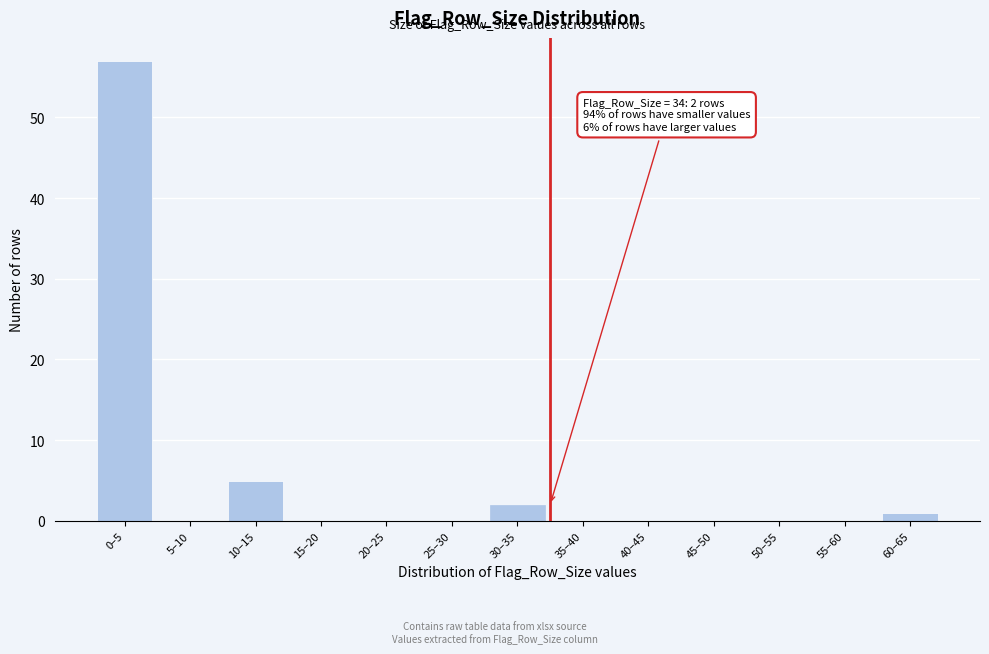

Reading right to left, transcribe all the data shown in this chart.

60–65=1	55–60=0	50–55=0	45–50=0	40–45=0	35–40=0	30–35=2	25–30=0	20–25=0	15–20=0	10–15=5	5–10=0	0–5=57